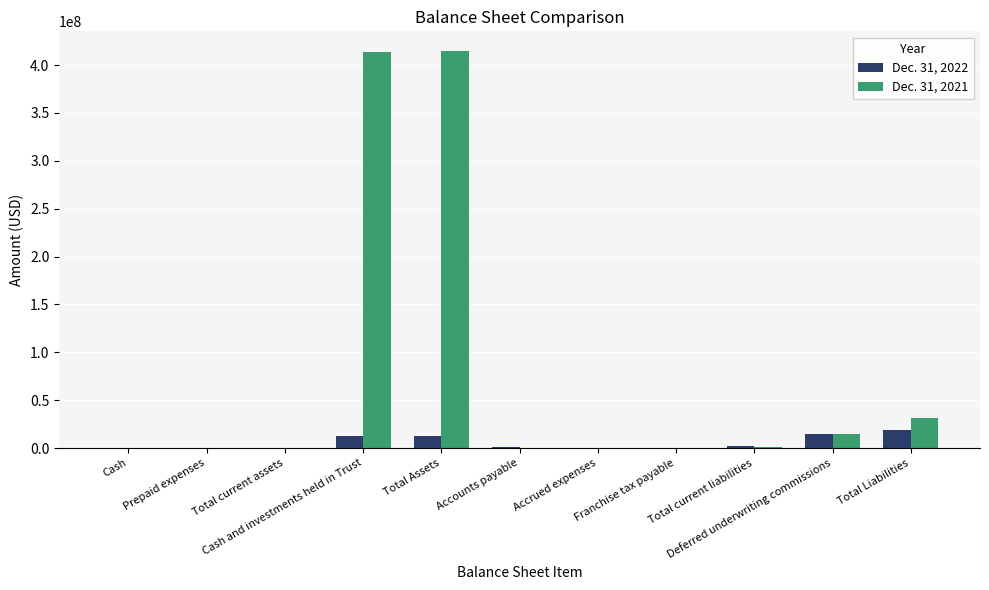

What is the maximum value shown in the chart?

414514656